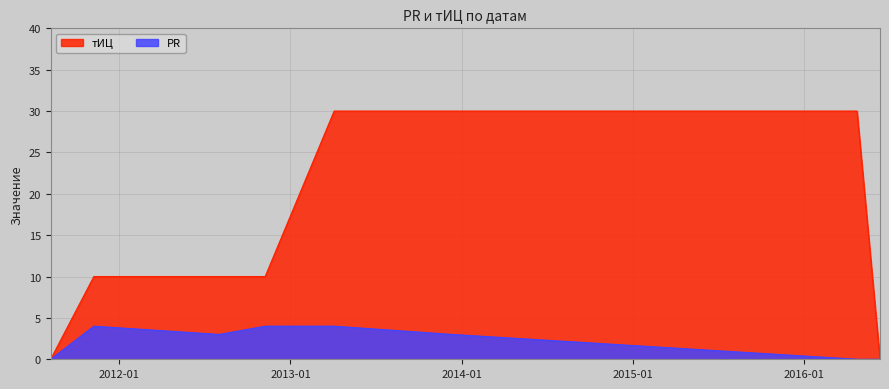

What is the difference between the second highest and minimum values in the PR series?

4